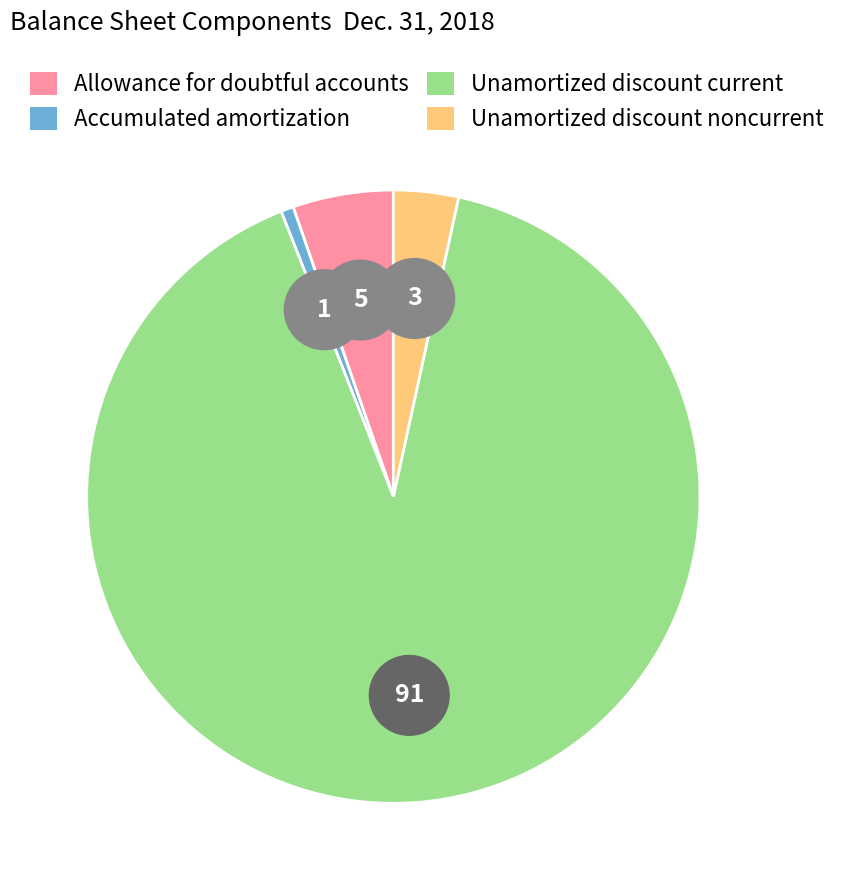

To the nearest percent, what is the average slice percentage?

25%